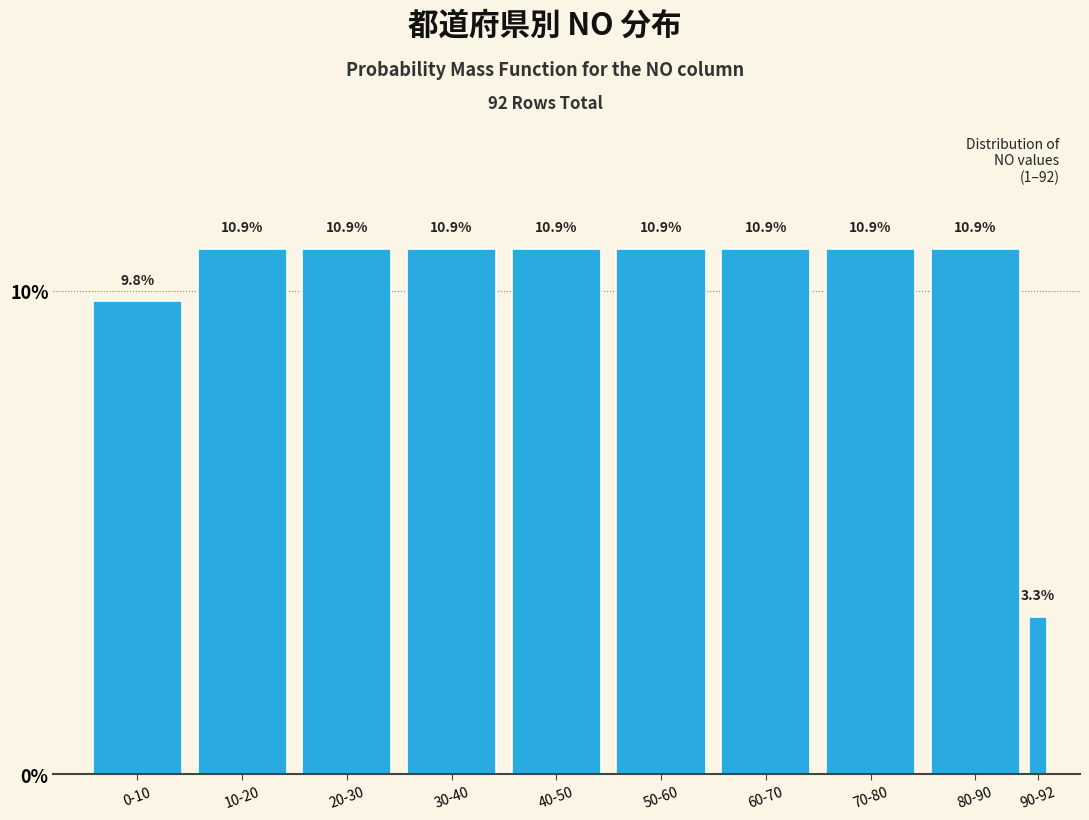

Reading left to right, extract all data points from this chart.

9.8	10.9	10.9	10.9	10.9	10.9	10.9	10.9	10.9	3.3